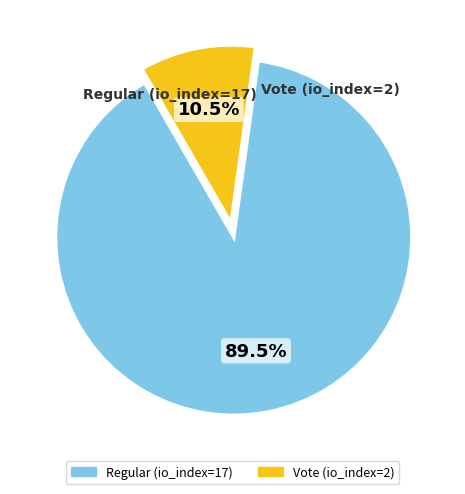

The Regular (io_index=17) slice represents 89% of the pie. True or false?

True